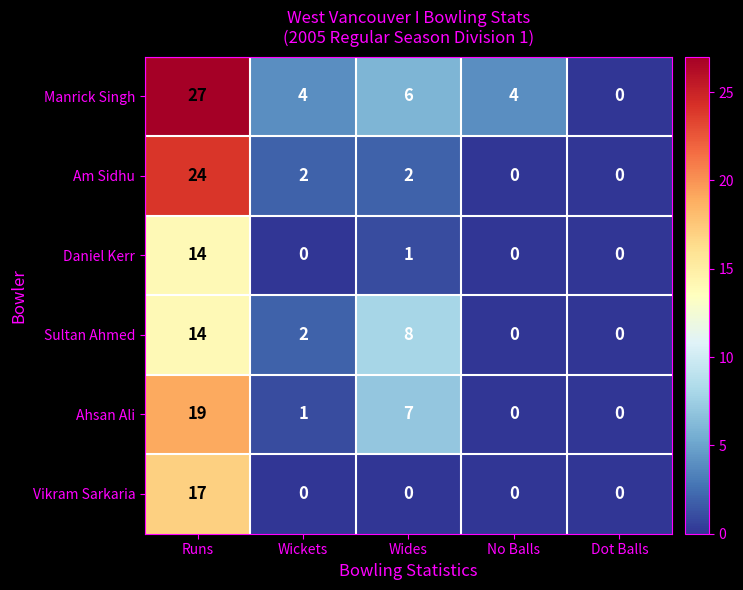

Reading left to right, transcribe all the data shown in this chart.

Manrick Singh: 27	4	6	4	0
Am Sidhu: 24	2	2	0	0
Daniel Kerr: 14	0	1	0	0
Sultan Ahmed: 14	2	8	0	0
Ahsan Ali: 19	1	7	0	0
Vikram Sarkaria: 17	0	0	0	0